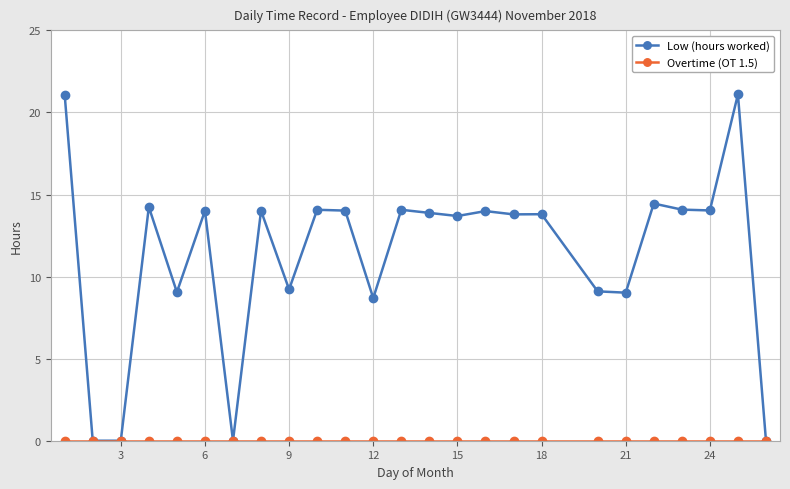

What is the value of the Low (hours worked) point at the 4th from the left?

14.2